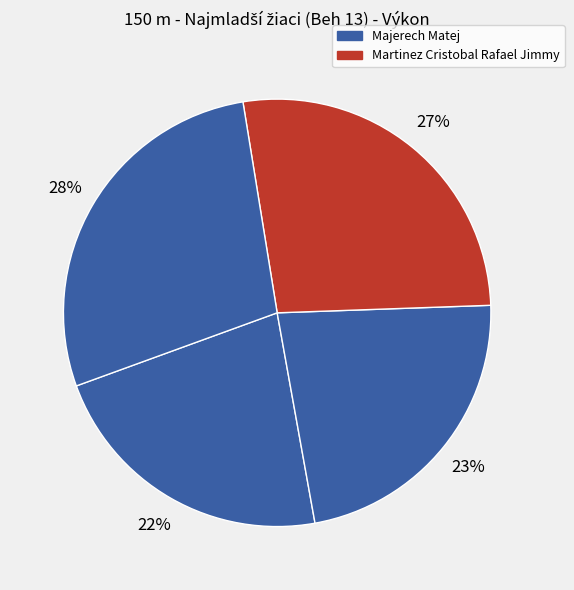

Count the number of slices in the pie.

4